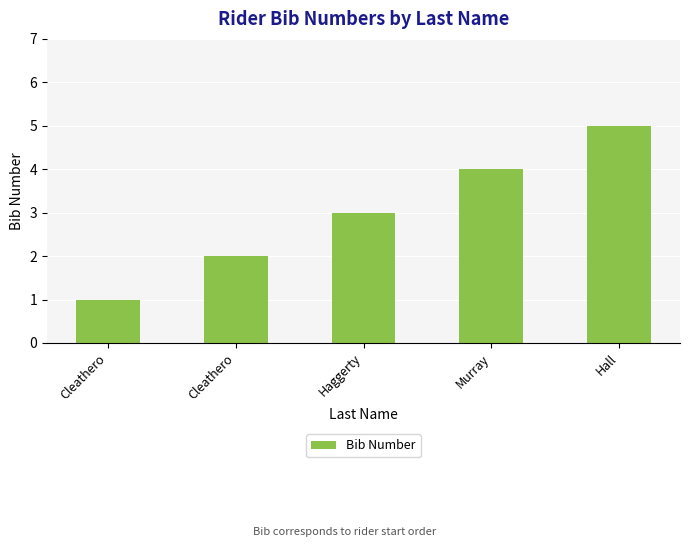

How many bars are there in total?

5